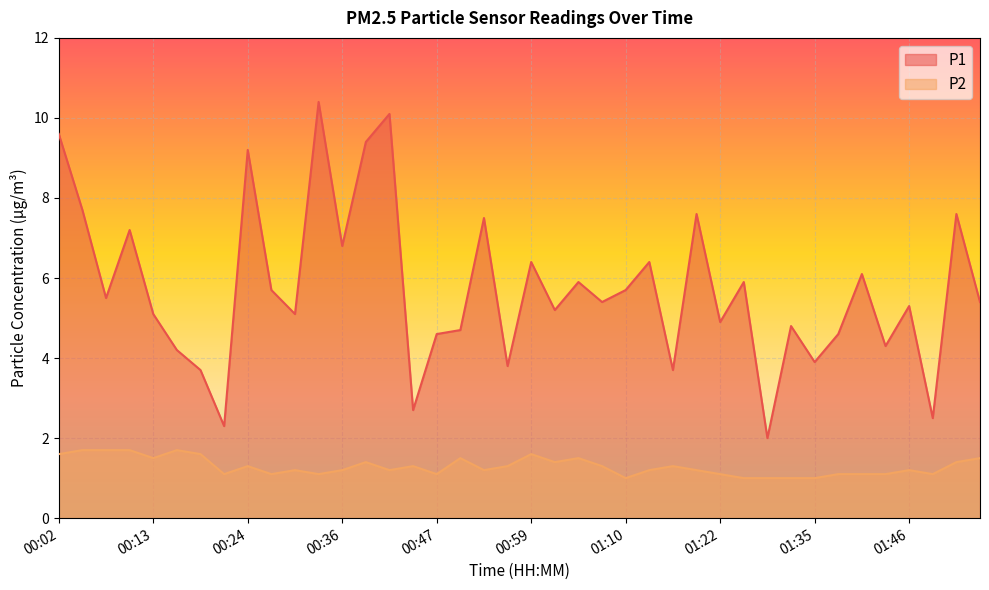

Rank the series by their maximum value, from lowest to highest.

P2, P1